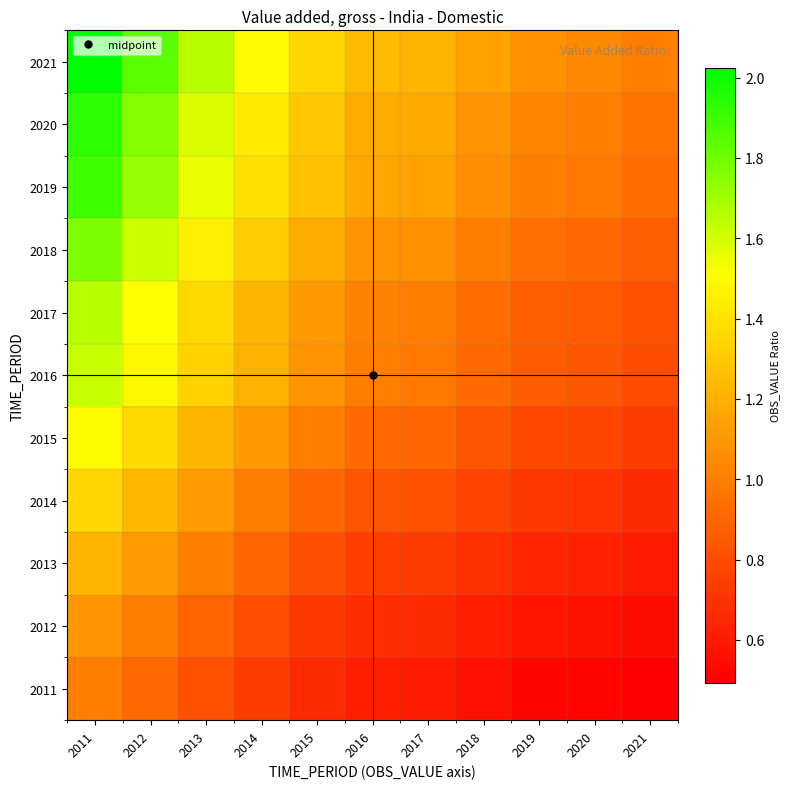

Which label corresponds to the smallest value in the chart?

2021